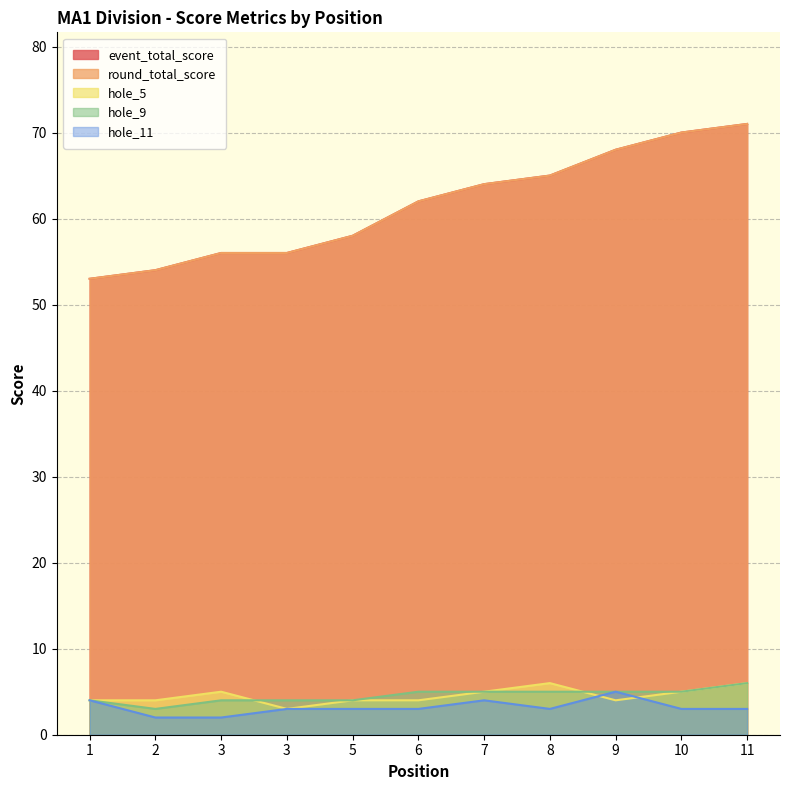

At how many categories does at least one series exceed 39?

11